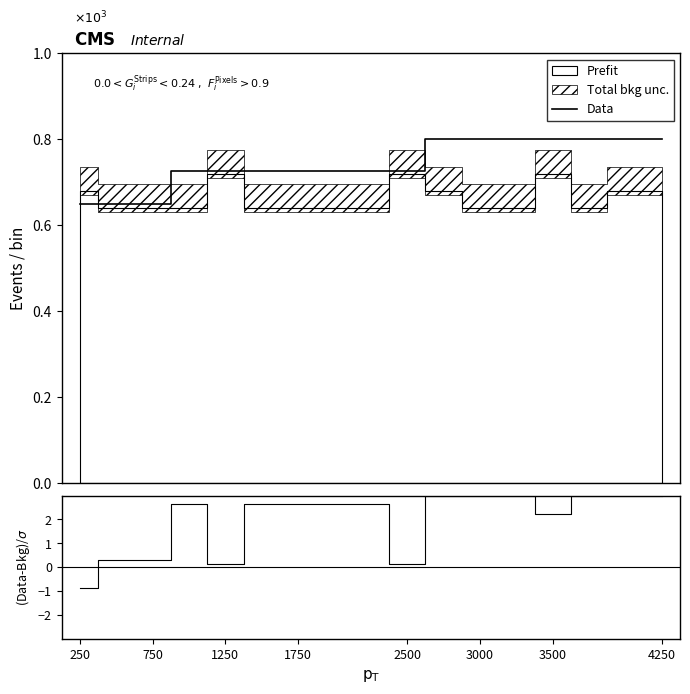

What is the maximum value for Data?

0.8